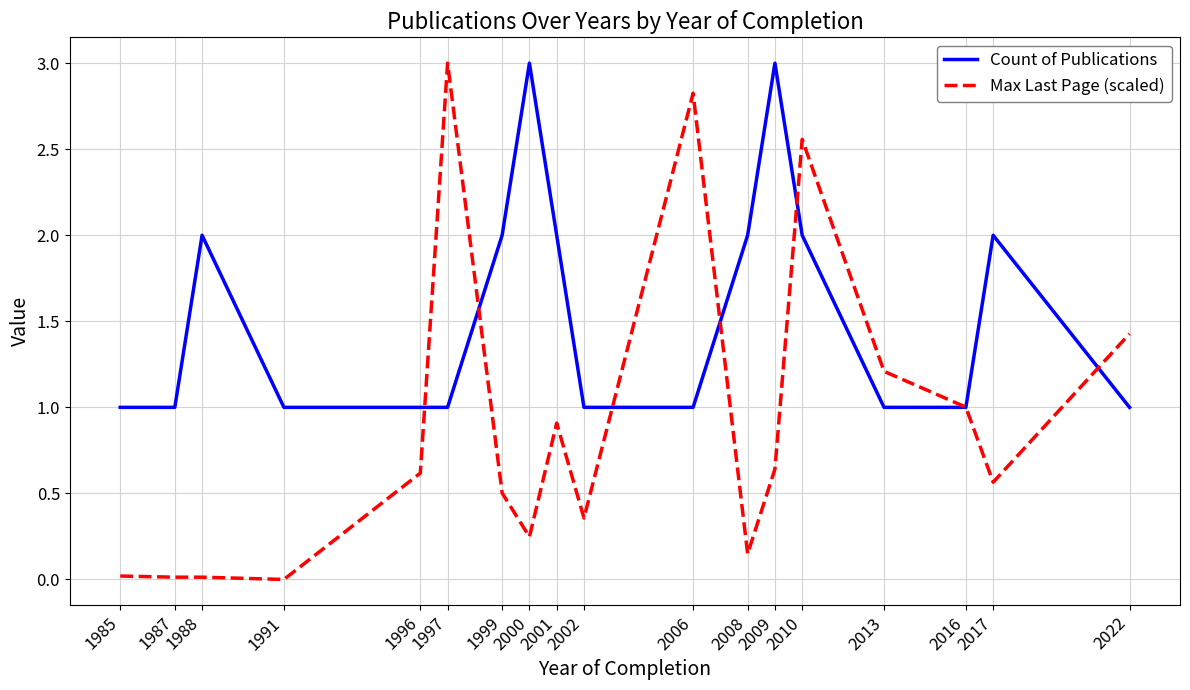

The Max Last Page (scaled) series shows 0.9 at 2001. True or false?

True